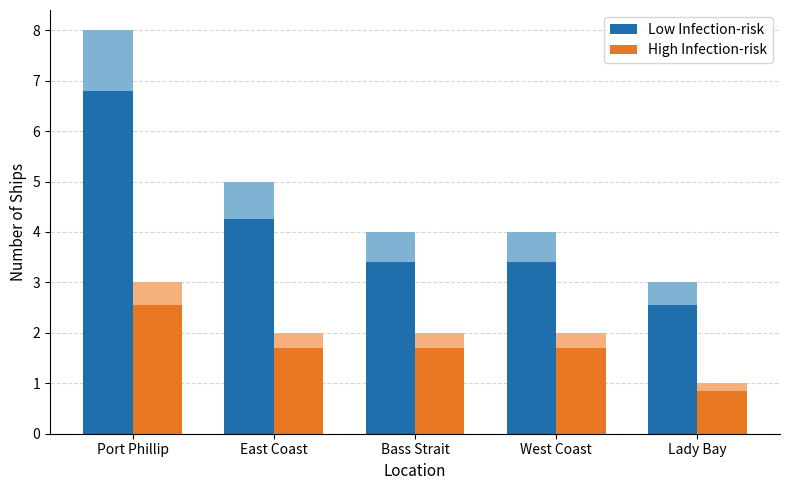

How many categories are shown in the chart?

5